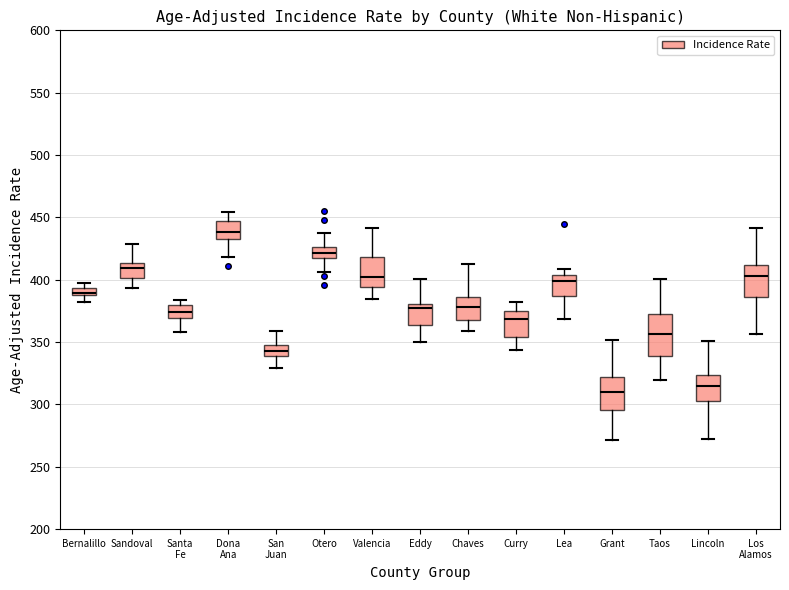

Where does the upper whisker of the box for Lea end on the y-axis? The values are not printed on the chart, so give them approximately, as read against the axis.

410